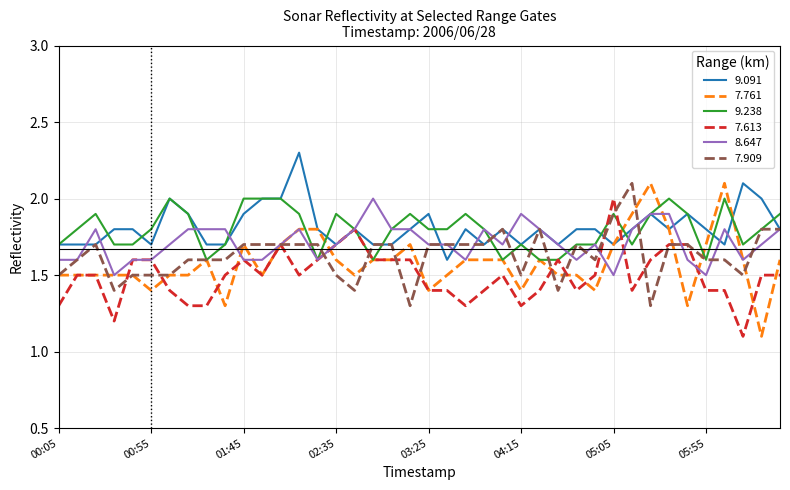

What is the highest value of the 7.909 series?

2.1